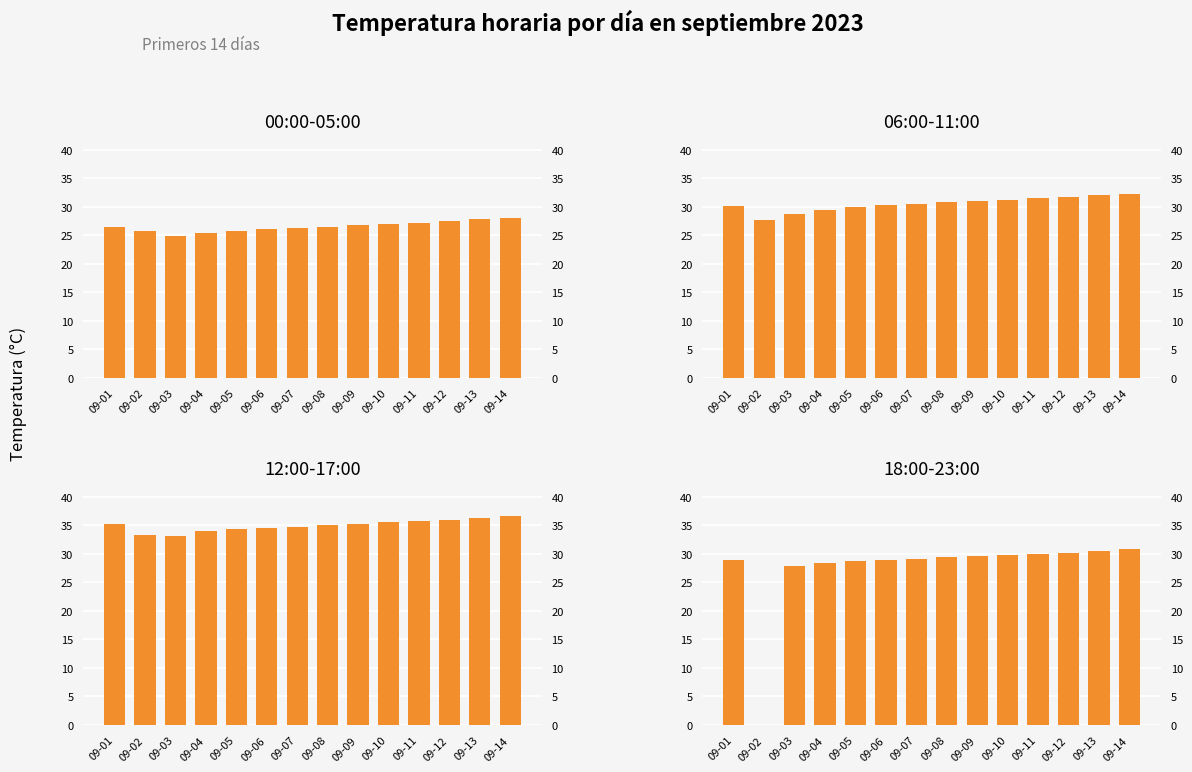

Reading left to right, list all the values displayed in this chart.

00:00-05:00: 26.5	25.7	24.8	25.4	25.8	26.1	26.3	26.5	26.8	27.0	27.2	27.5	27.8	28.0
06:00-11:00: 30.1	27.6	28.8	29.4	30.0	30.3	30.5	30.8	31.0	31.2	31.5	31.7	32.0	32.2
12:00-17:00: 35.2	33.3	33.1	34.0	34.3	34.5	34.8	35.0	35.3	35.6	35.8	36.0	36.3	36.6
18:00-23:00: 29.0	0.0	27.9	28.4	28.7	28.9	29.1	29.4	29.6	29.8	30.0	30.2	30.5	30.8